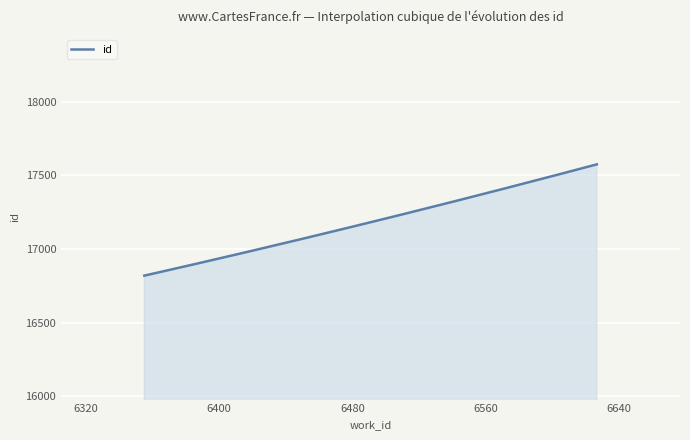

What is the smallest value displayed?

16820.0